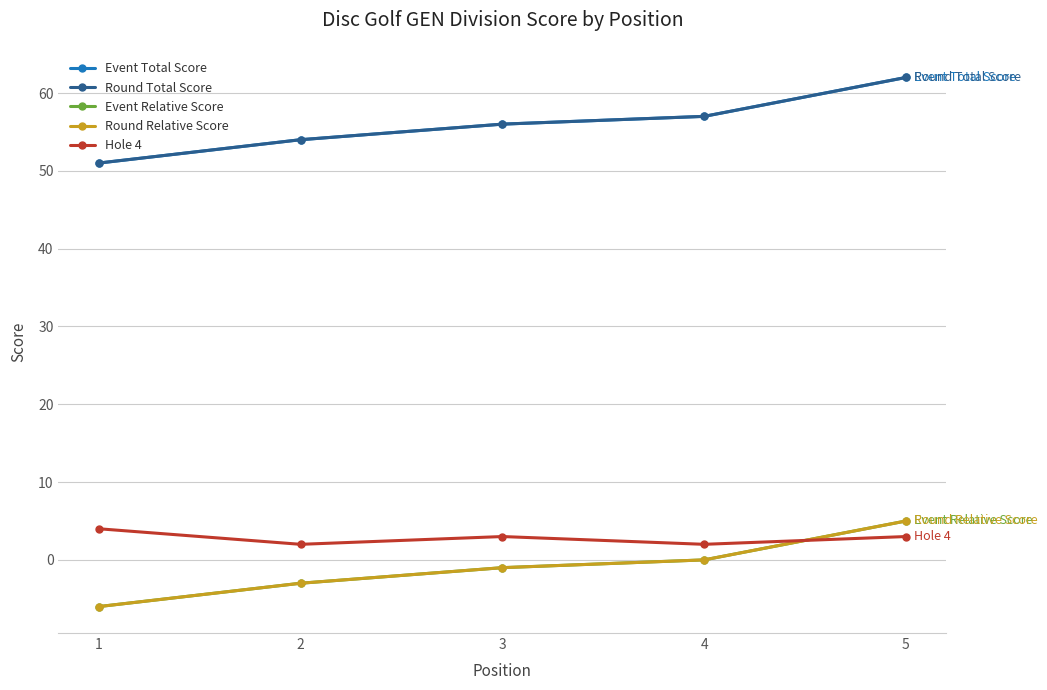

True or false: Event Total Score has a value of 56 at 3.

True